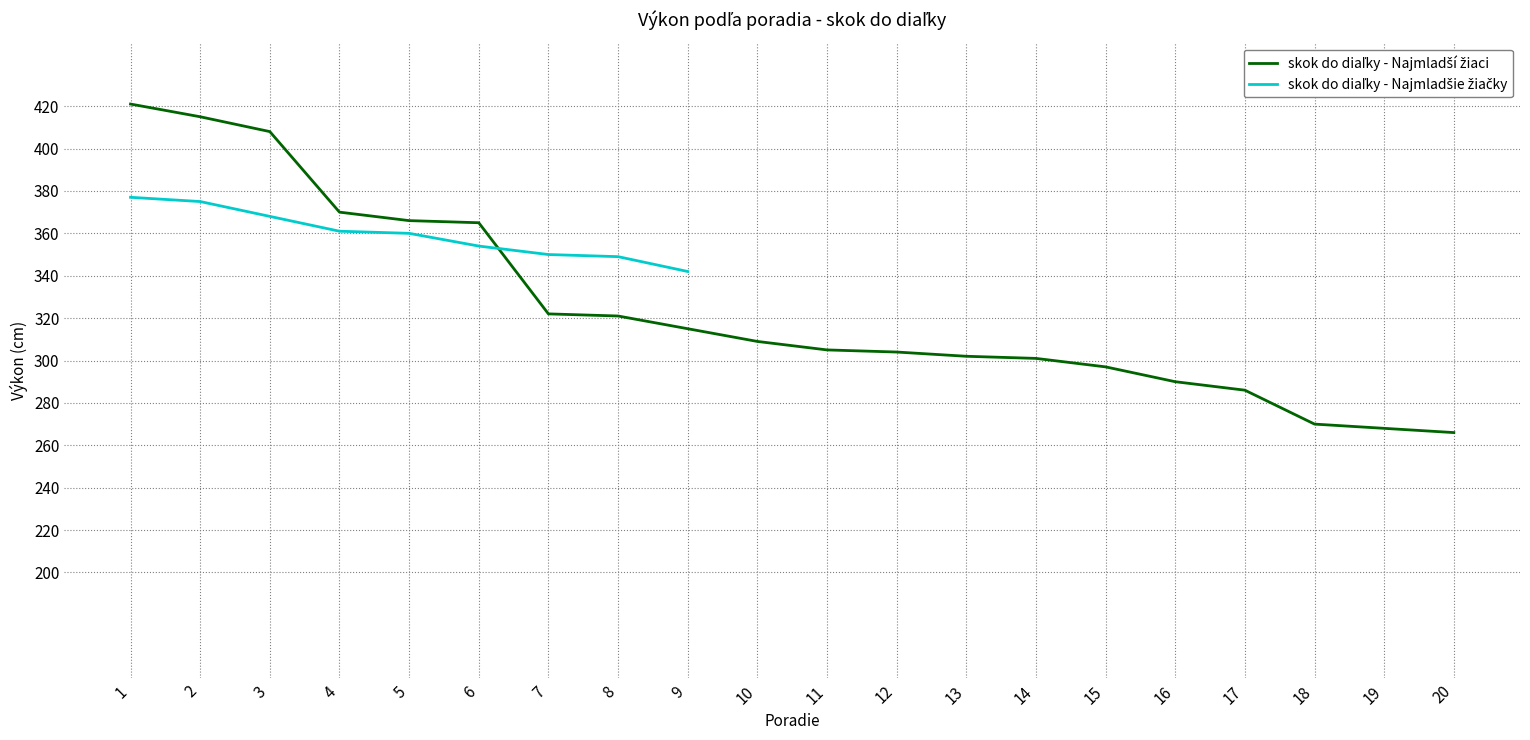

Which series has the largest total across all categories?

skok do diaľky - Najmladší žiaci